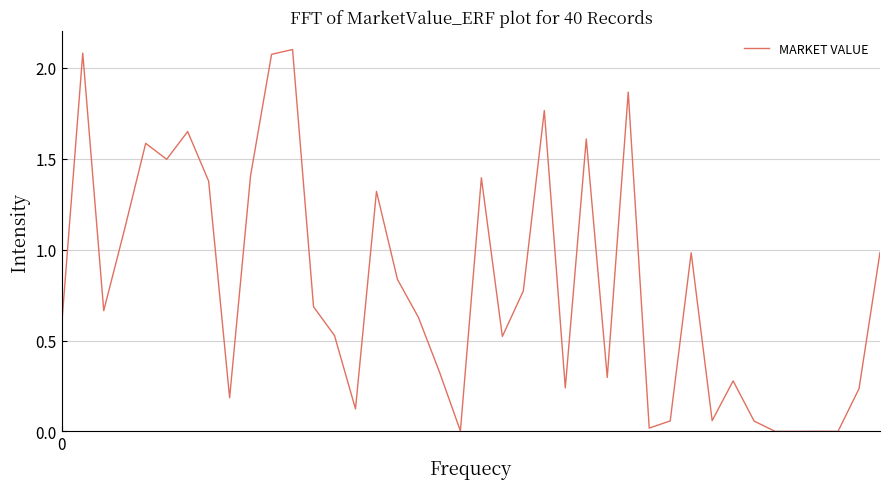

Does the chart display data point markers on the line(s)?

No